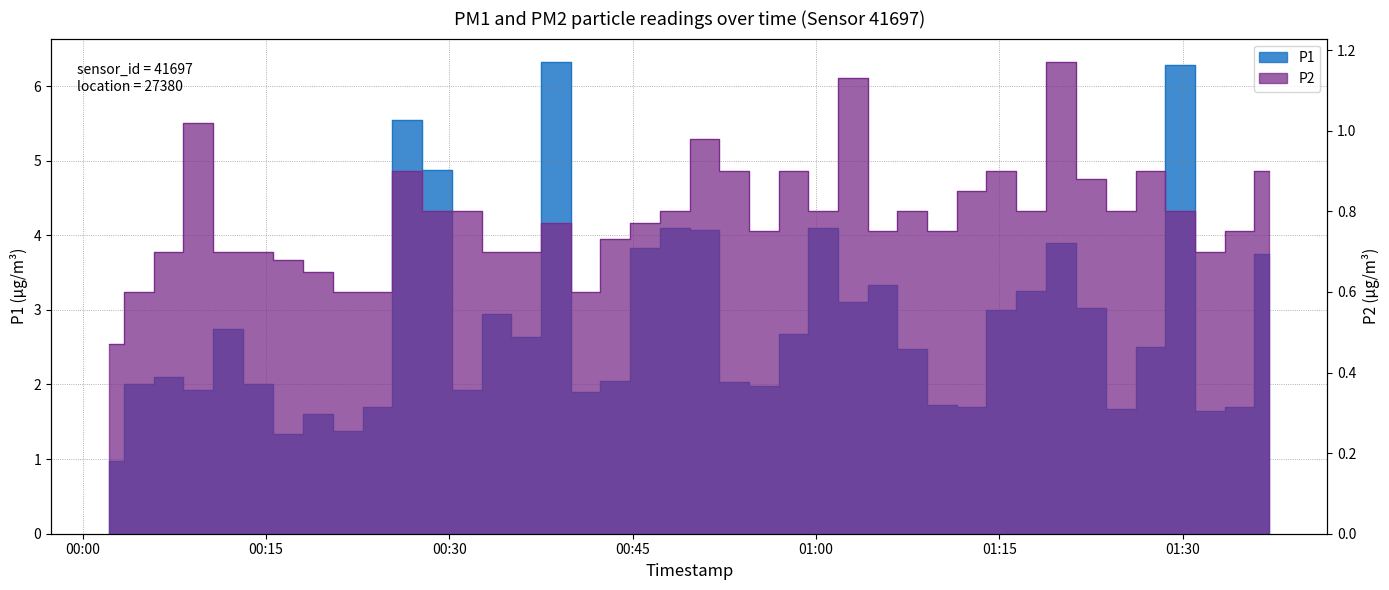

At which label does P1 reach its peak?

2024-03-25T00:38:42